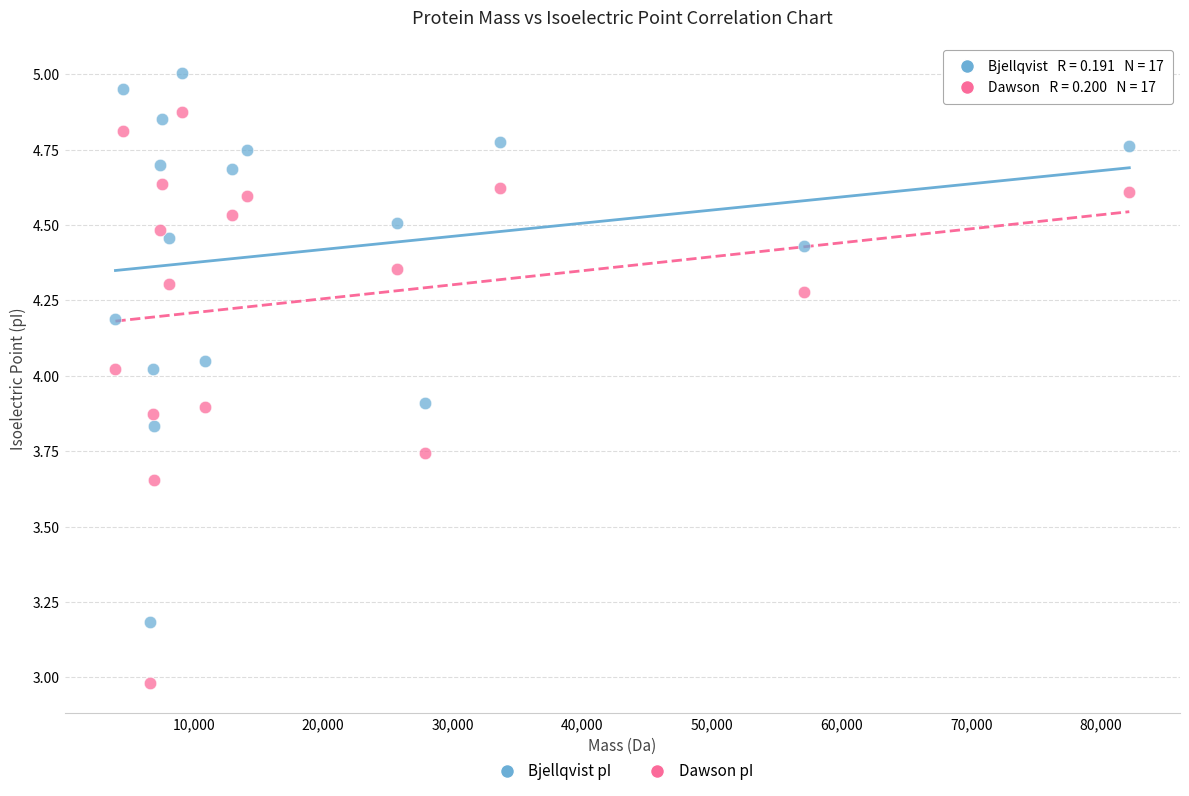

Across all data points, what is the range of Y values (max minus min)?

2.0